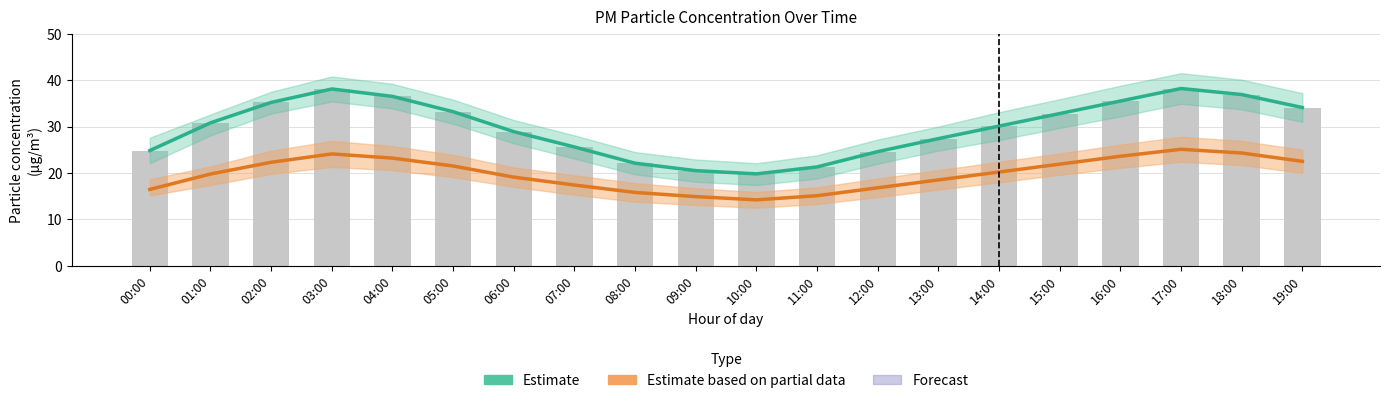

What is the average value of the P1 raw series?

29.8